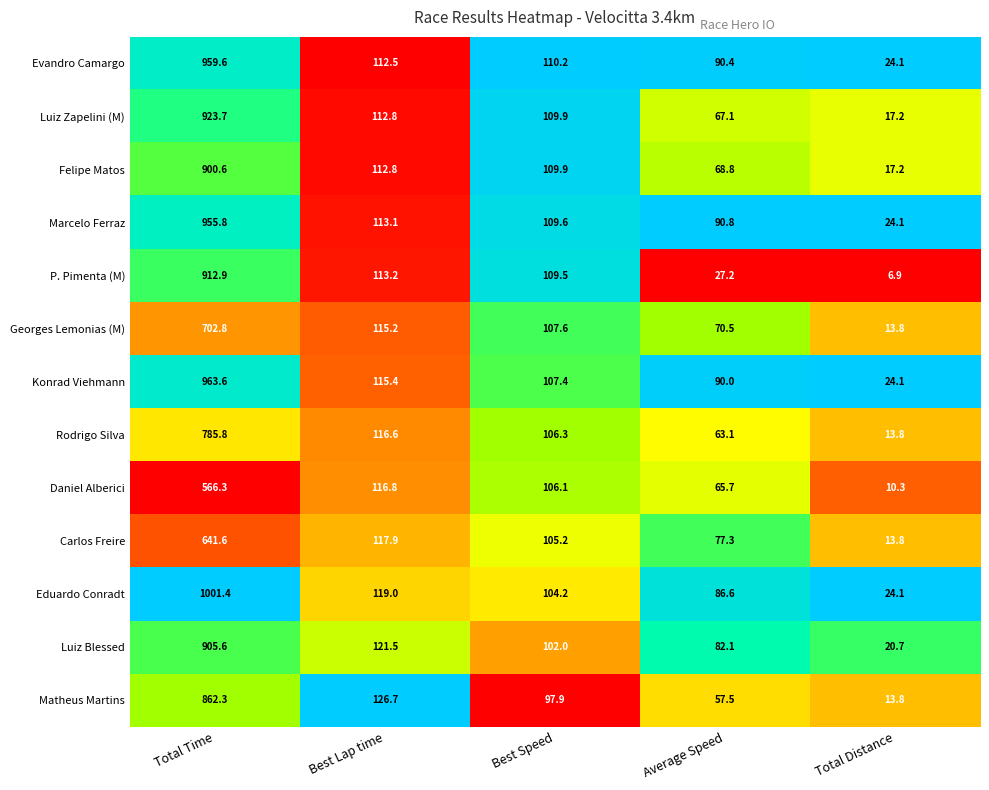

What is the total value across all series at Best Lap time?

1513.5